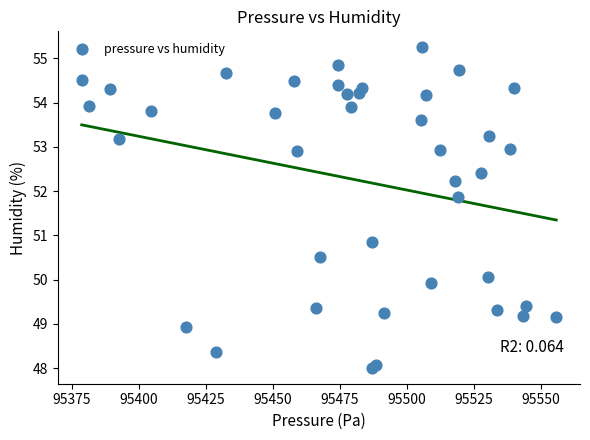

What Y value in the scatter plot is closest to 51?

50.9